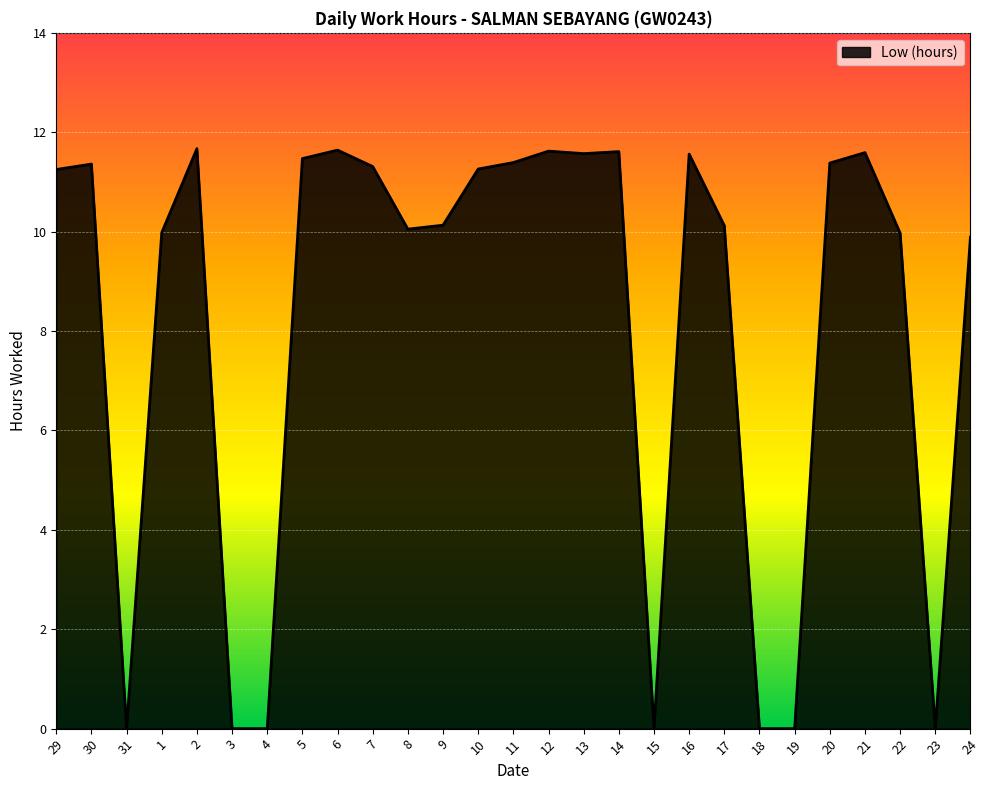

What is the difference between the maximum and minimum values?

11.7